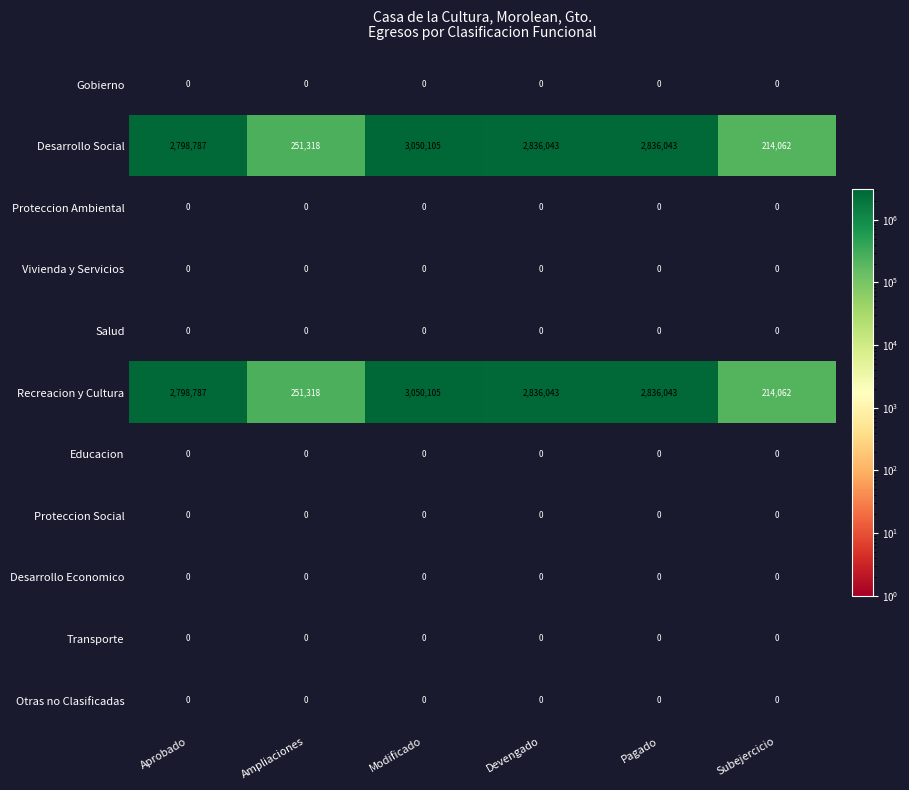

What is the spread (max minus min) of values at Modificado?

3050105